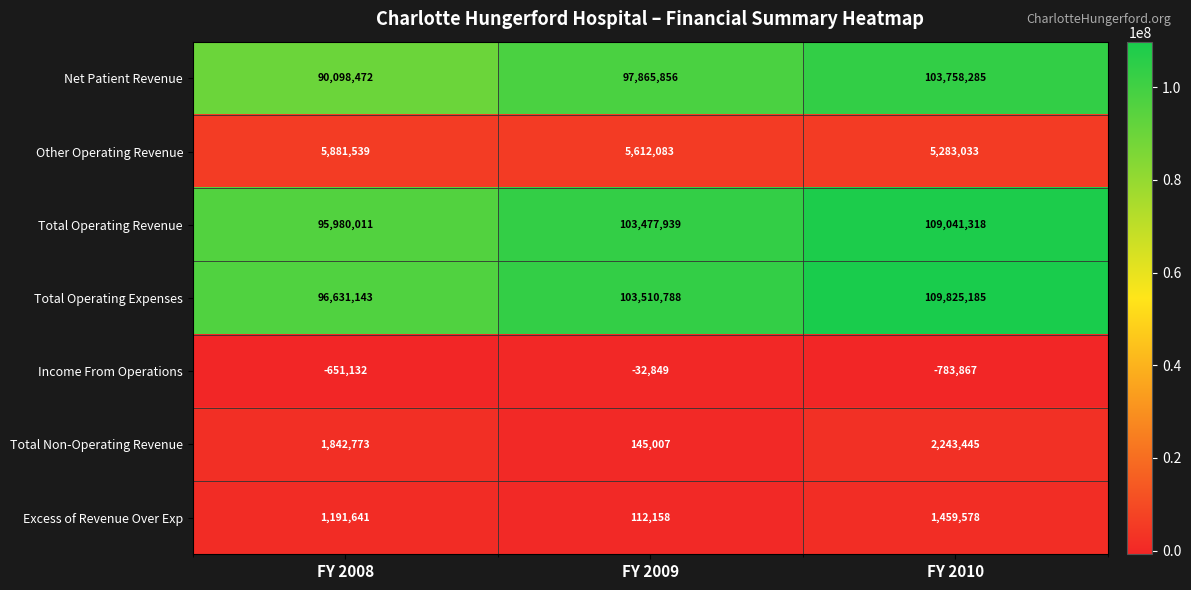

Reading right to left, transcribe all the data shown in this chart.

Net Patient Revenue: FY 2010=103758285	FY 2009=97865856	FY 2008=90098472
Other Operating Revenue: FY 2010=5283033	FY 2009=5612083	FY 2008=5881539
Total Operating Revenue: FY 2010=109041318	FY 2009=103477939	FY 2008=95980011
Total Operating Expenses: FY 2010=109825185	FY 2009=103510788	FY 2008=96631143
Income From Operations: FY 2010=-783867	FY 2009=-32849	FY 2008=-651132
Total Non-Operating Revenue: FY 2010=2243445	FY 2009=145007	FY 2008=1842773
Excess of Revenue Over Exp: FY 2010=1459578	FY 2009=112158	FY 2008=1191641